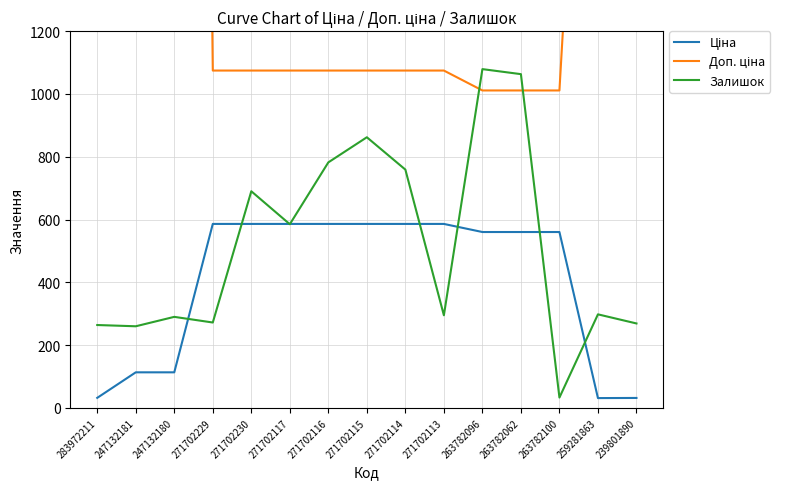

How many intersections are there between Залишок and Доп. ціна?

2